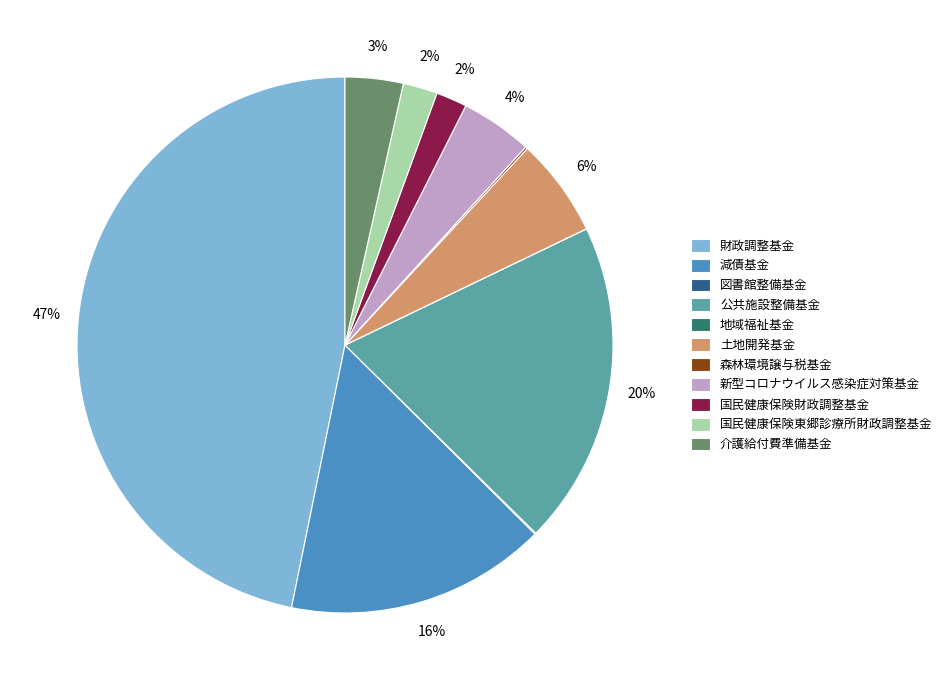

Is the sum of 公共施設整備基金 and 介護給付費準備基金 greater than half?

No